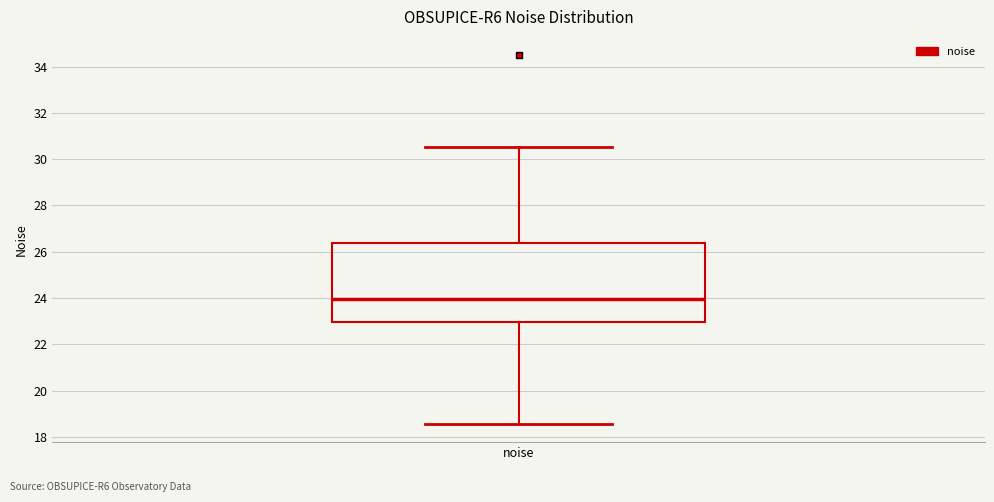

Transcribe this box plot: give where the median line is, the range the box spans, and where the two whiskers end, as read against the y-axis. The values are not printed on the chart, so give them approximately, as read against the axis.

median 24.0, box 23.0 to 26.4, whiskers 18.6 to 30.6